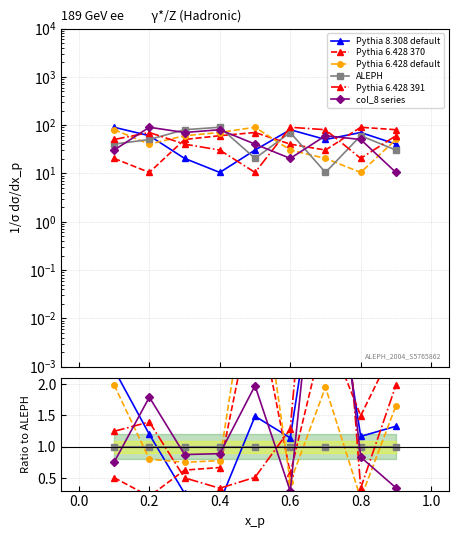

How many lines are shown in the chart?

6